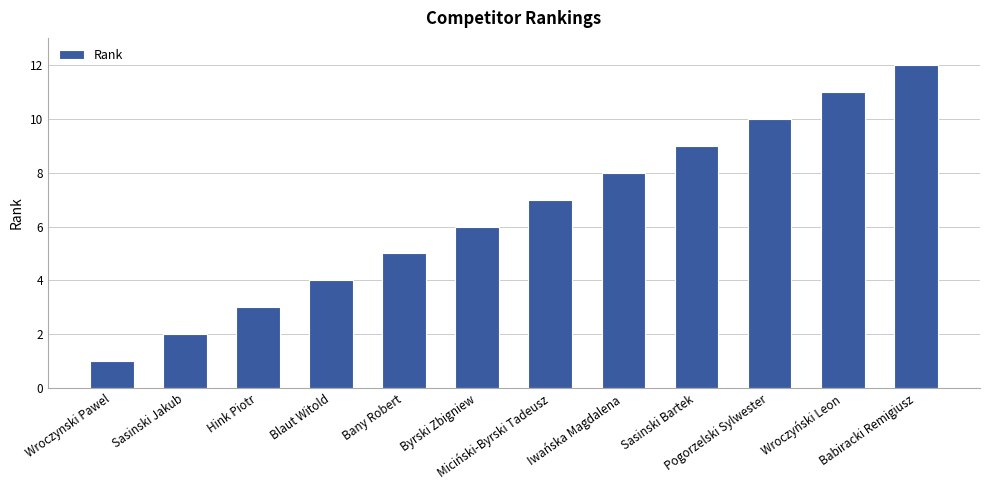

What is the label of the 10th bar from the right?

Hink Piotr